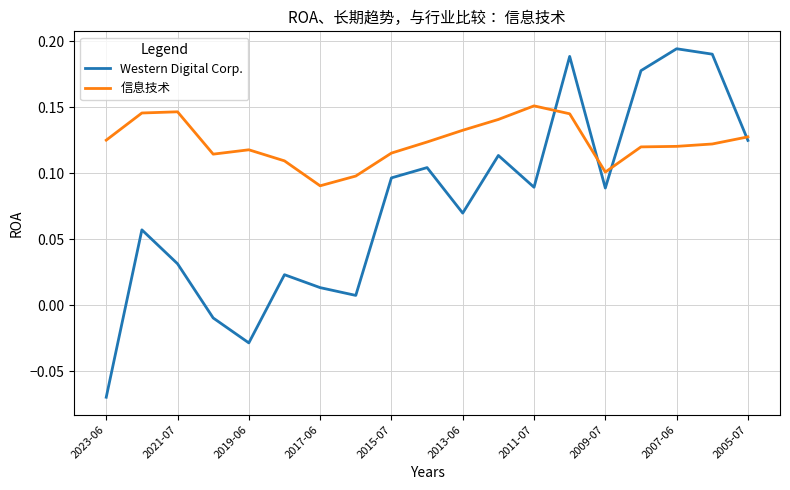

How many times do 信息技术 and Western Digital Corp. cross each other?

4